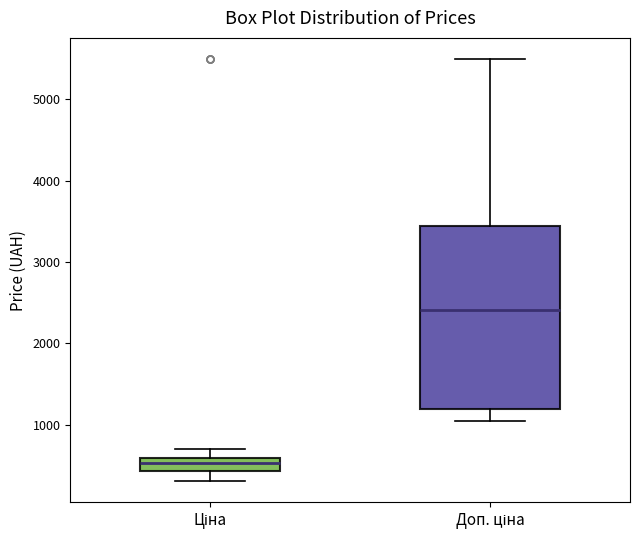

Reading left to right, transcribe this box plot: for each box, give where its median line is, the range the box spans, and where its two whiskers end, as read against the y-axis. The values are not printed on the chart, so give them approximately, as read against the axis.

Ціна: median 500, box 400 to 600, whiskers 300 to 700
Доп. ціна: median 2400, box 1200 to 3400, whiskers 1000 to 5500